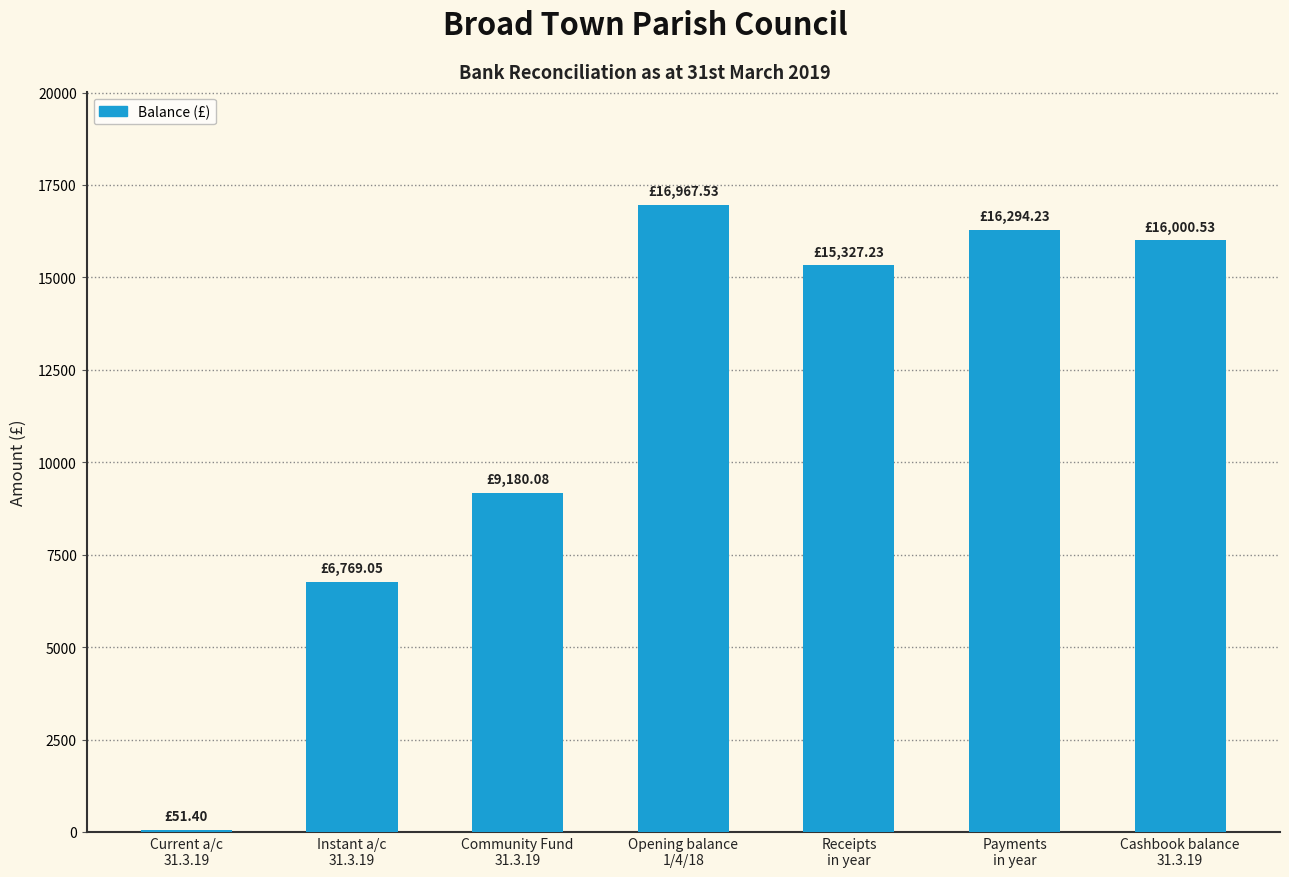

What is the average value?

11512.9